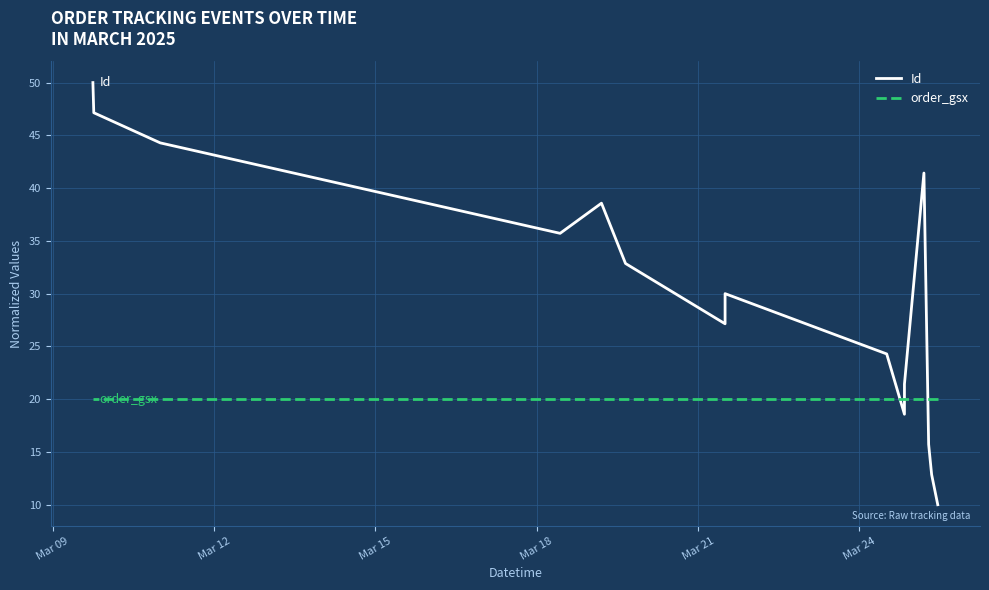

What are all the series names shown in the legend?

Id, order_gsx